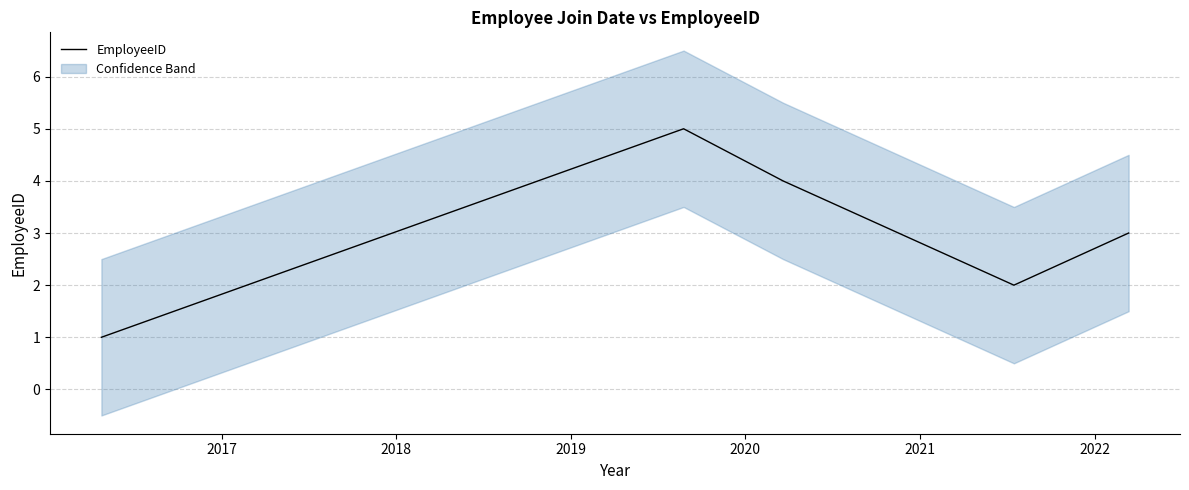

Count the number of values greater than 3.

2